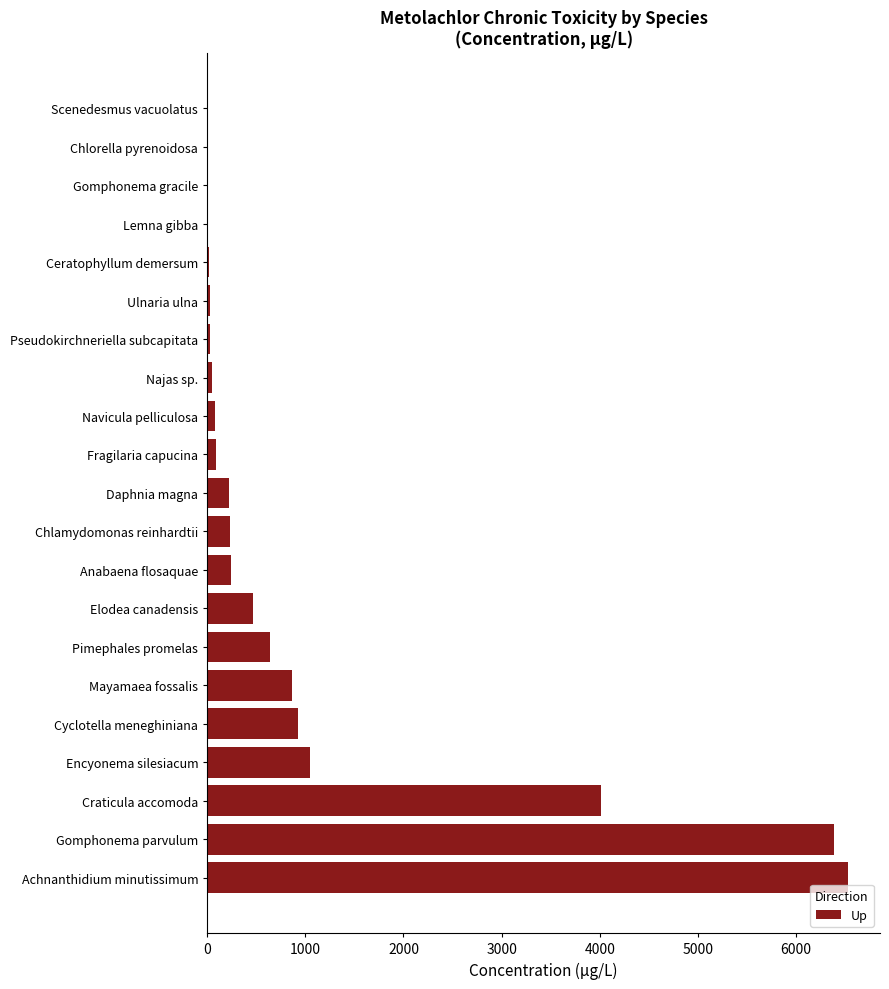

How many data points does each series have?

21